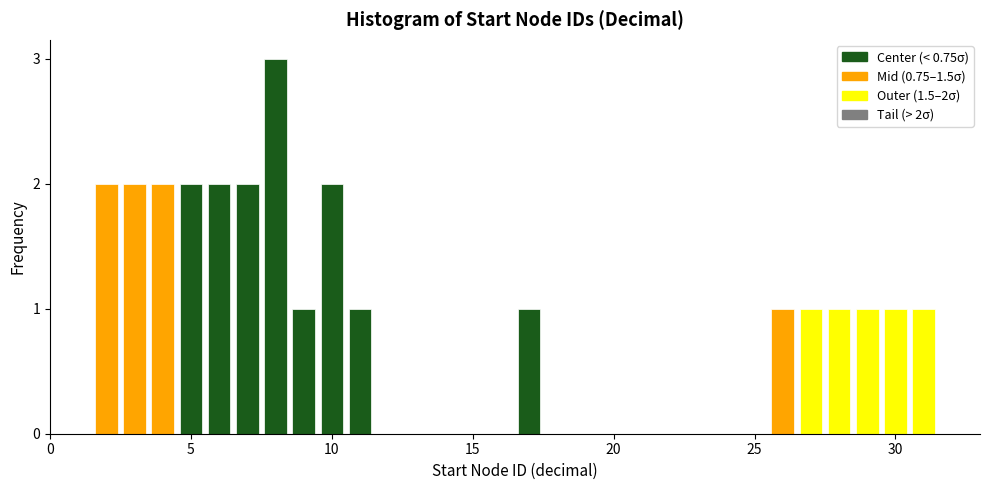

Around what value on the x-axis is the tallest bar? Give the approximate position of its centre, as read against the axis.

8.0